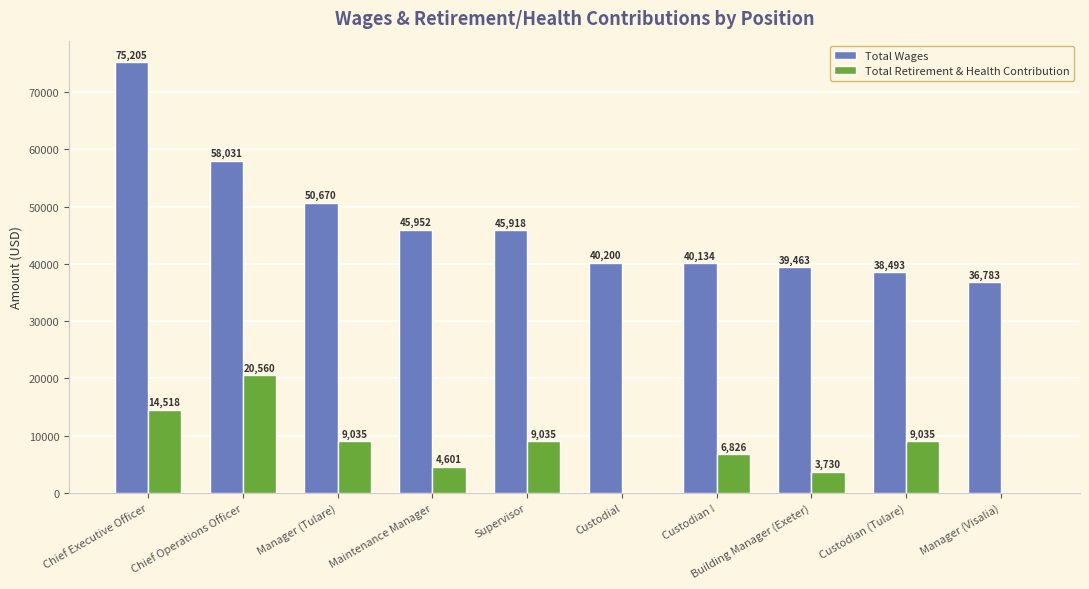

What is the sum of all Total Wages values?

470849